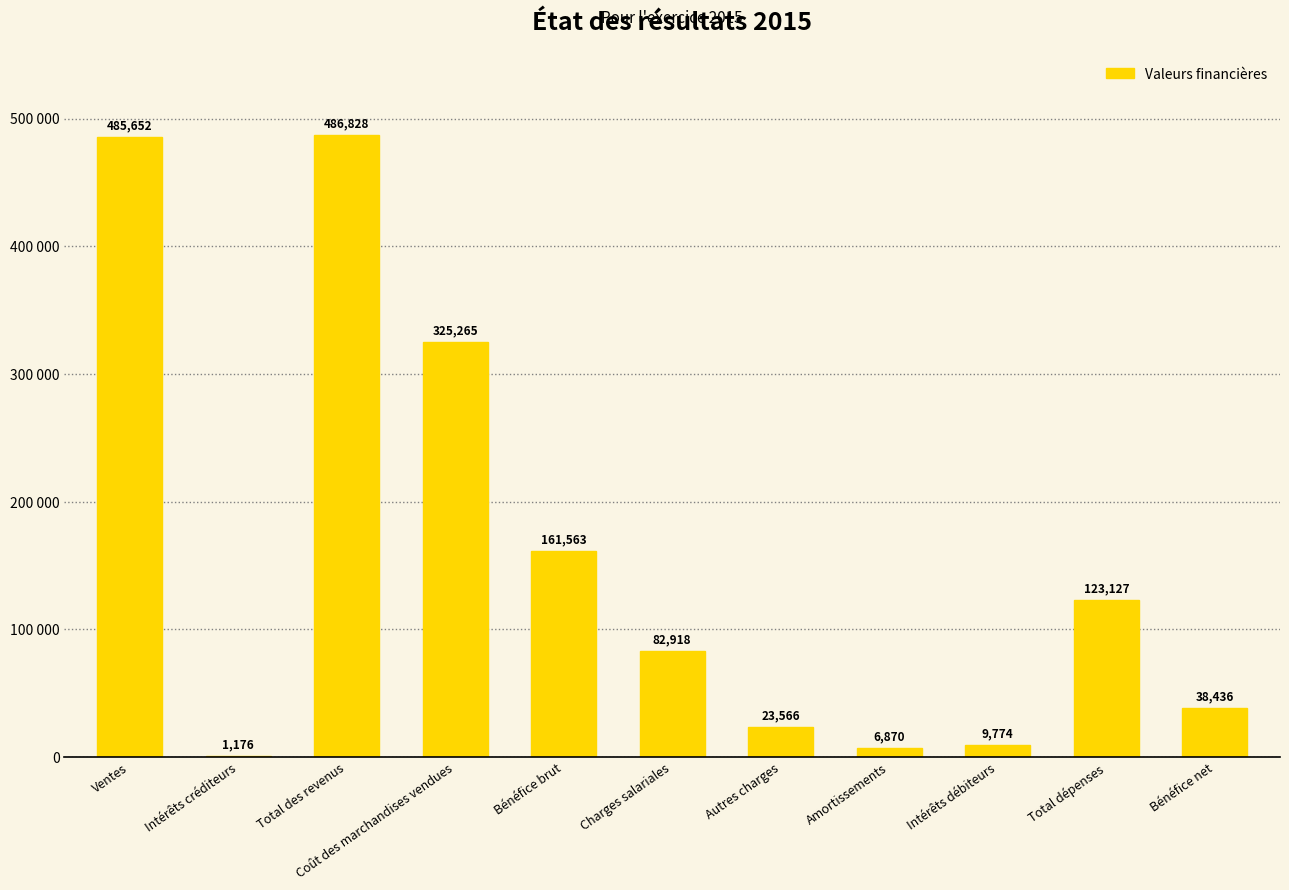

What is the change in value from Intérêts créditeurs to Bénéfice net?

+37259.7